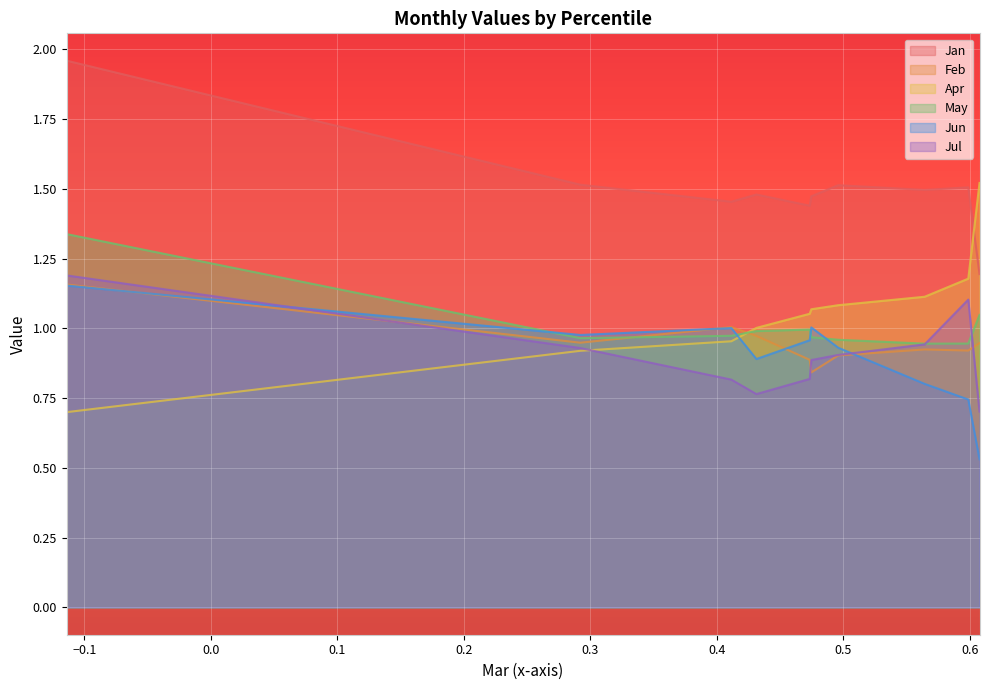

At which category does Feb reach its first local peak?

pct25